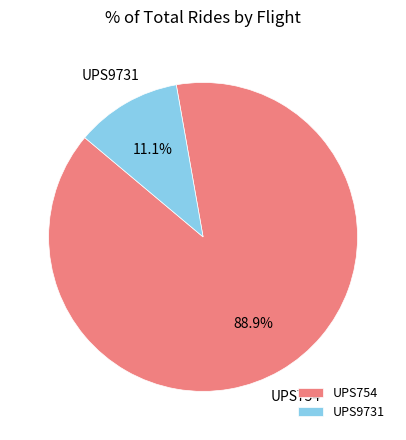

What is the total percentage of UPS754 and UPS9731?

100.0%